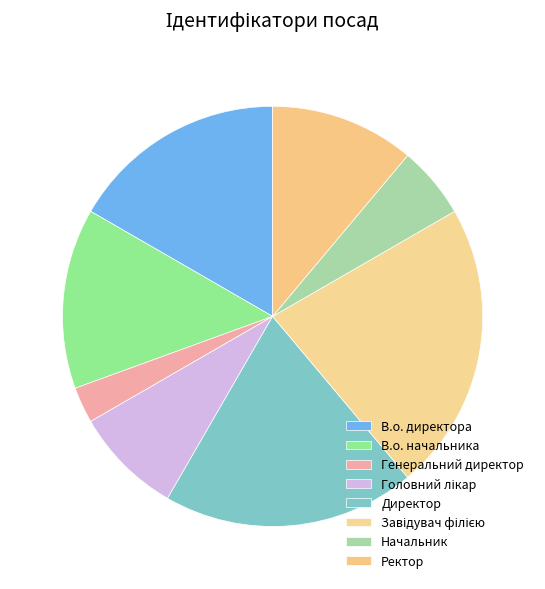

How many segments does this pie chart have?

8